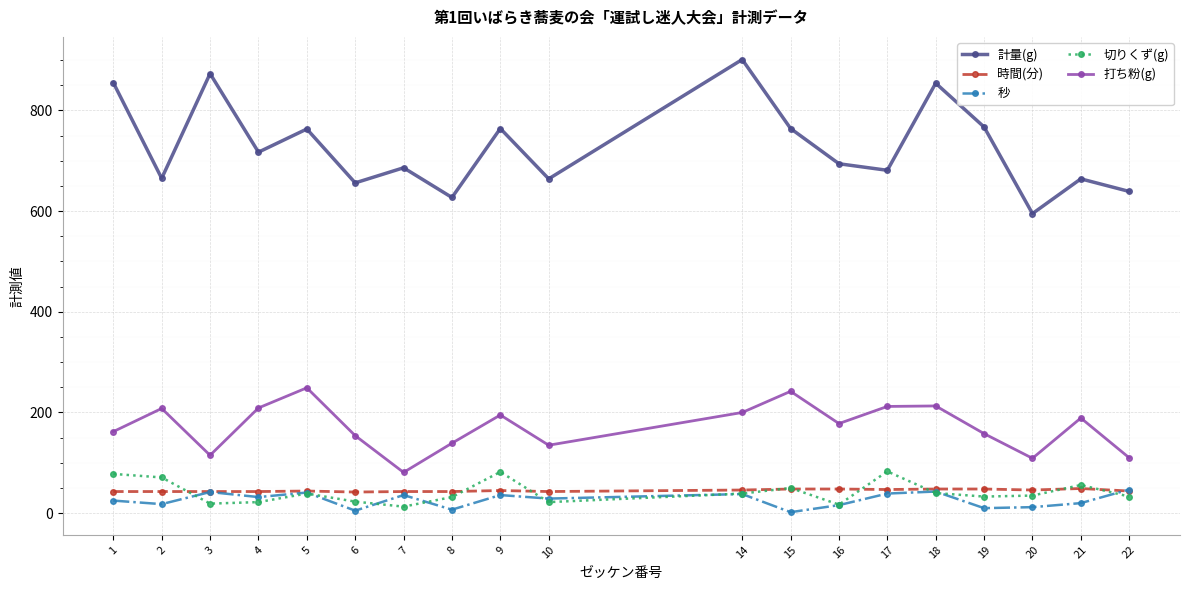

At how many categories does at least one series exceed 201?

19